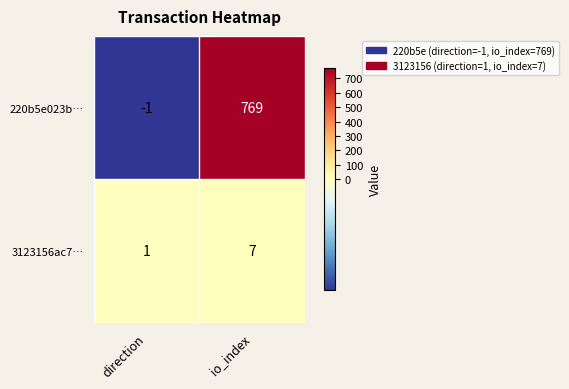

What is the average value of the 220b5e023b… series?

384